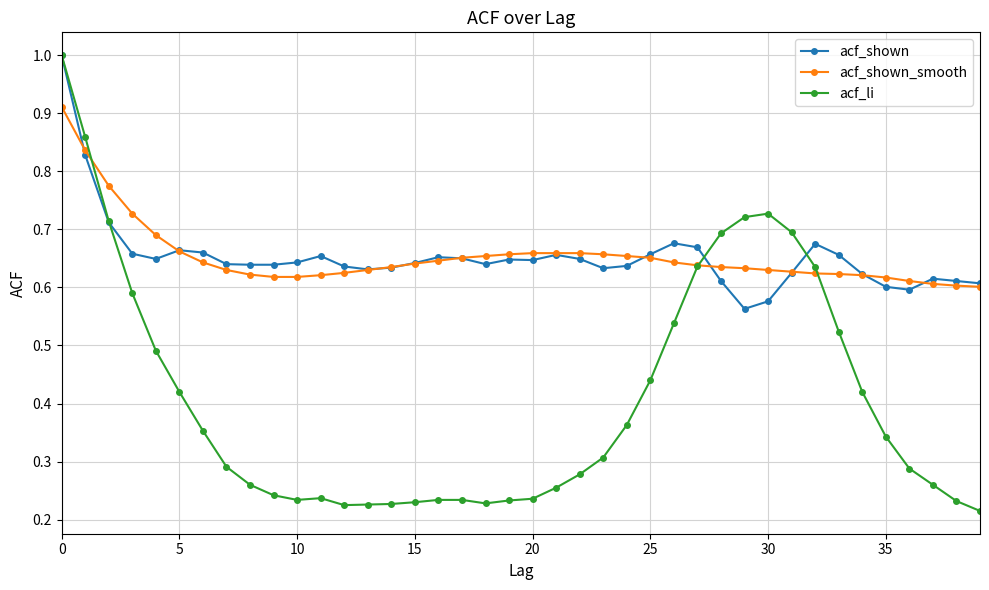

Which series has the widest spread of values?

acf_li